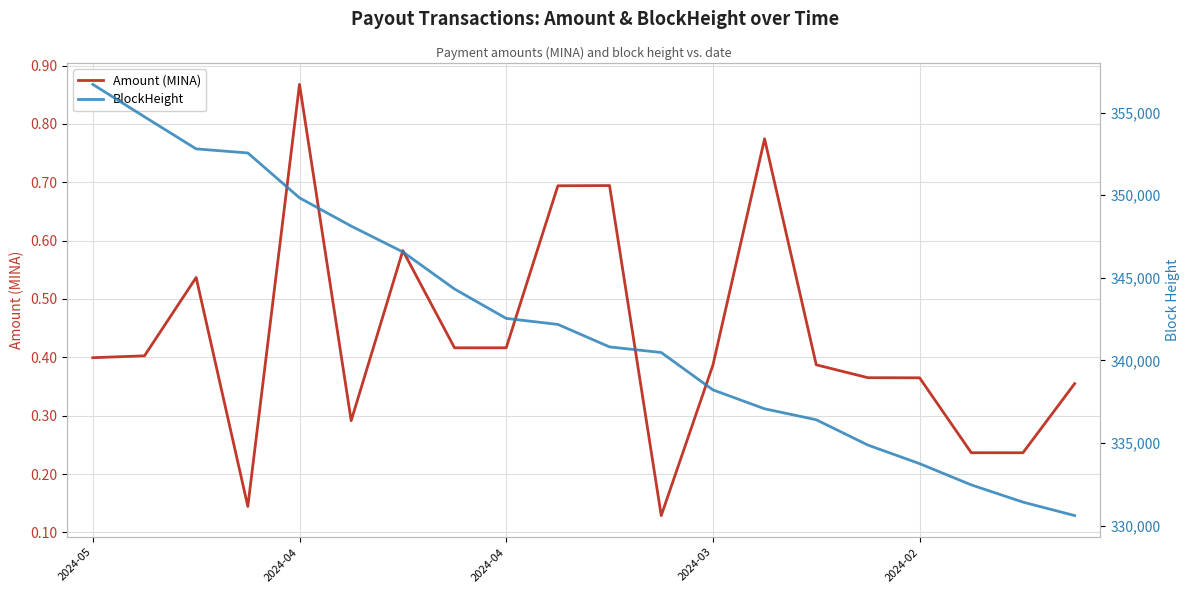

List the series in order of their peak value, highest first.

BlockHeight, Amount (MINA)